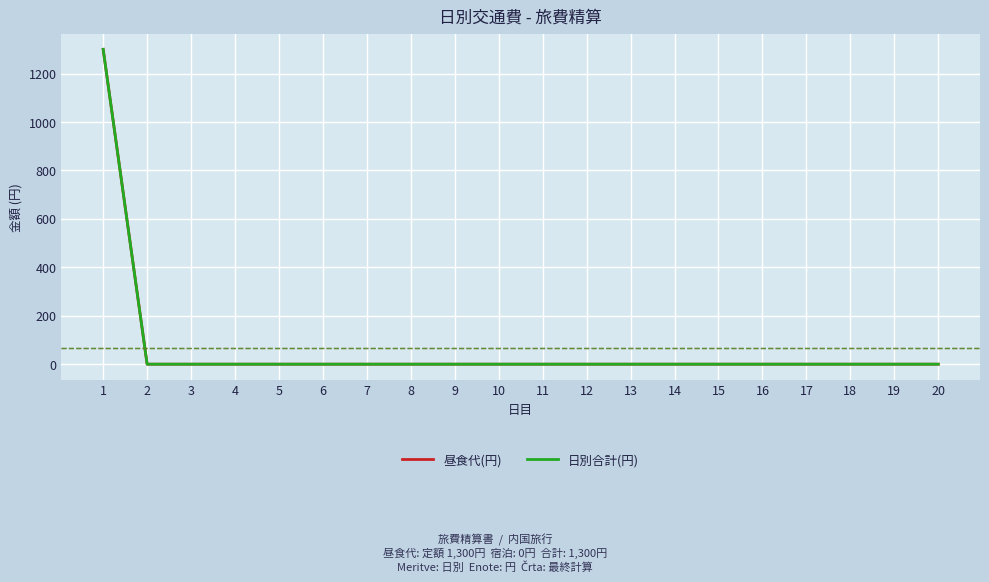

At which category is the sum across all series the highest?

1